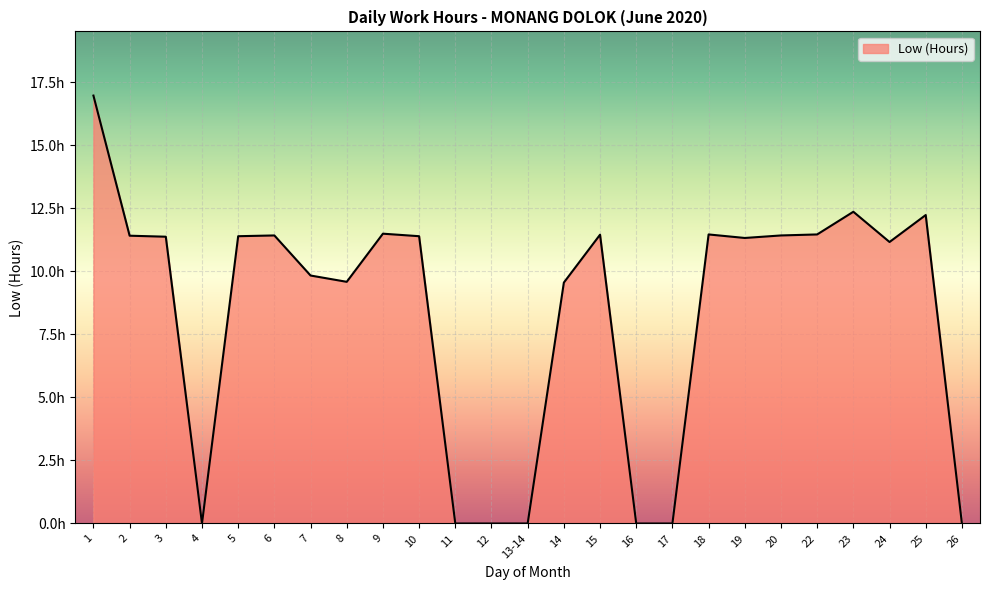

Rank the categories by value from lowest to highest.

4, 11, 12, 13-14, 16, 17, 26, 14, 8, 7, 24, 19, 3, 5, 10, 2, 6, 20, 15, 18, 22, 9, 25, 23, 1